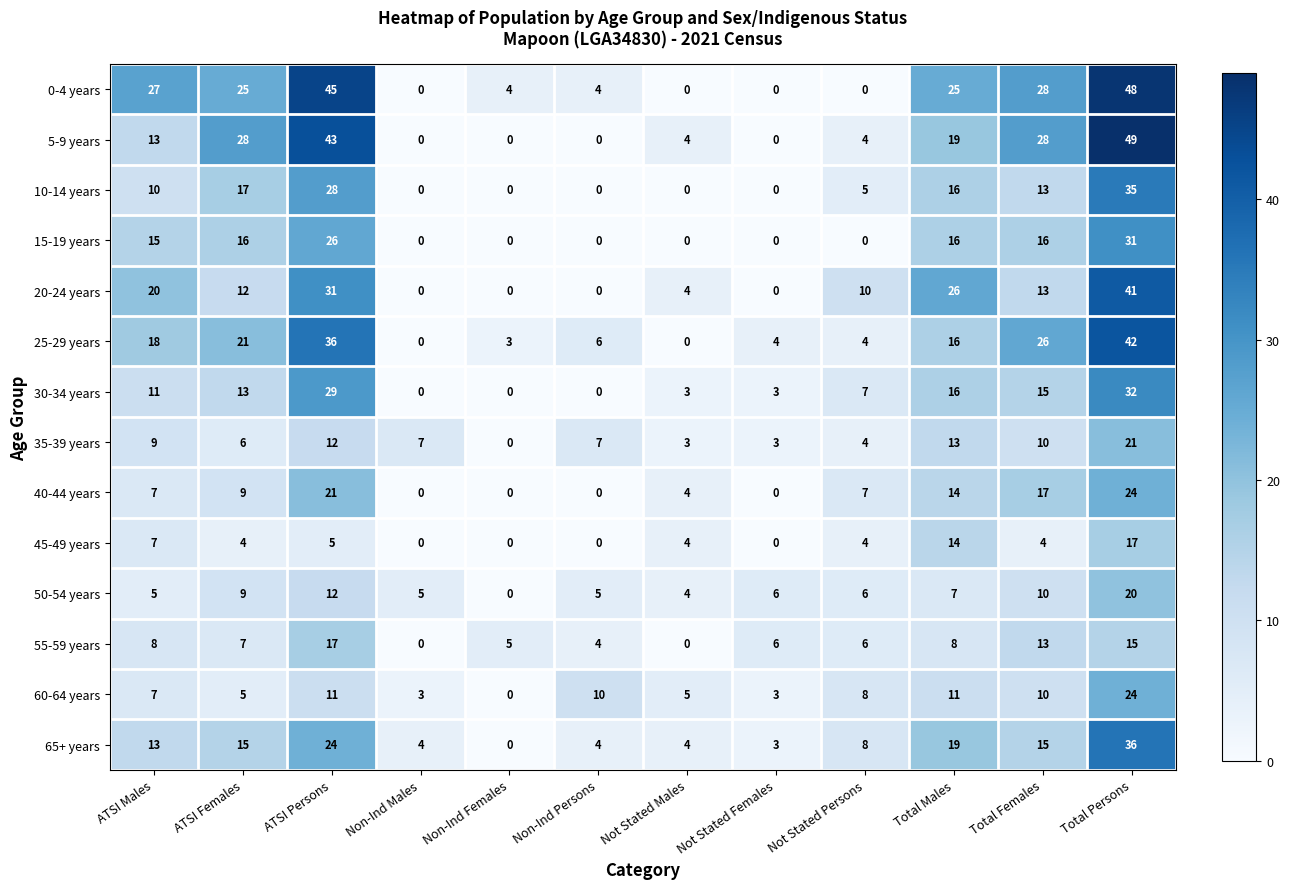

At which label is 30-34 years closest to 16?

Total Males